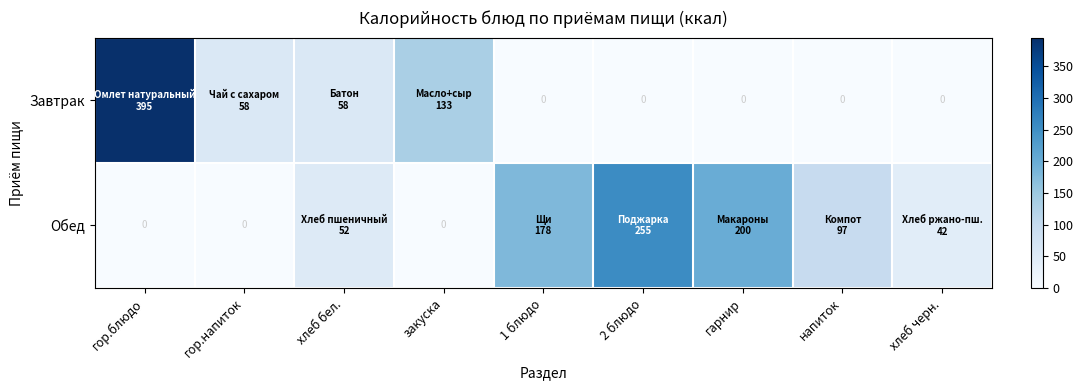

What is the total value across all series at напиток?

97.0